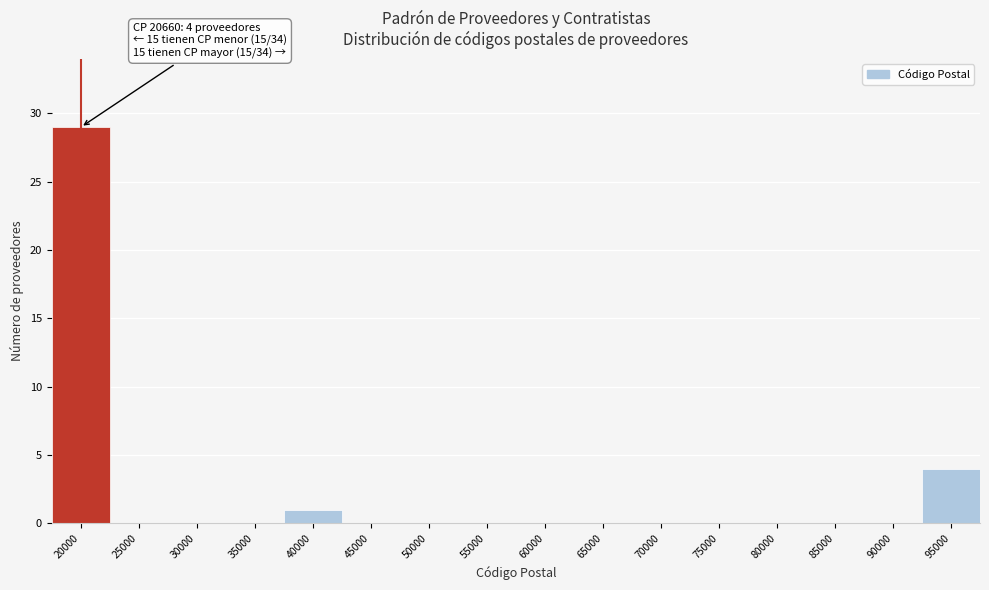

Reading left to right, extract all data points from this chart.

20000=29	25000=0	30000=0	35000=0	40000=1	45000=0	50000=0	55000=0	60000=0	65000=0	70000=0	75000=0	80000=0	85000=0	90000=0	95000=4